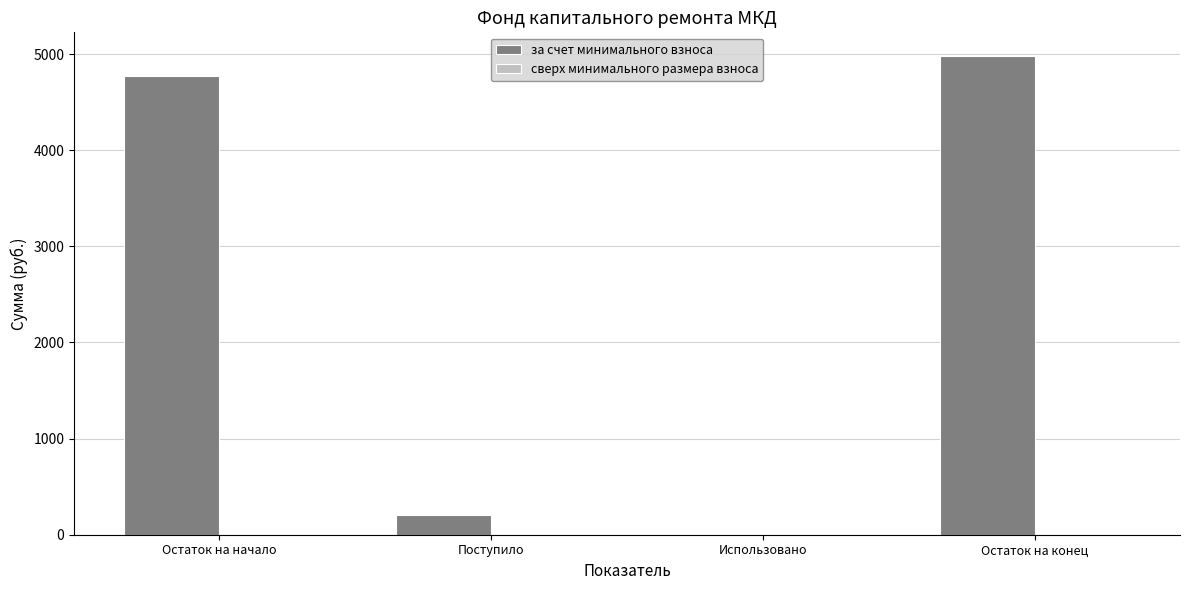

Reading left to right, transcribe all the data shown in this chart.

Остаток на начало=4774.2	Поступило=203.2	Использовано=0.0	Остаток на конец=4977.5